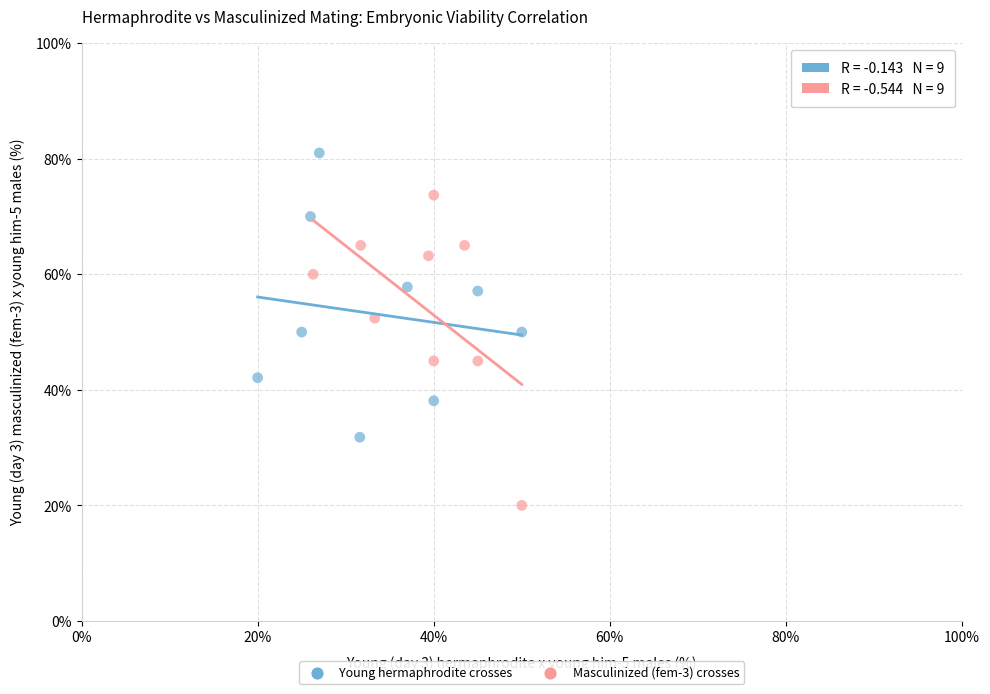

Which series reaches the maximum Y coordinate?

Young hermaphrodite crosses